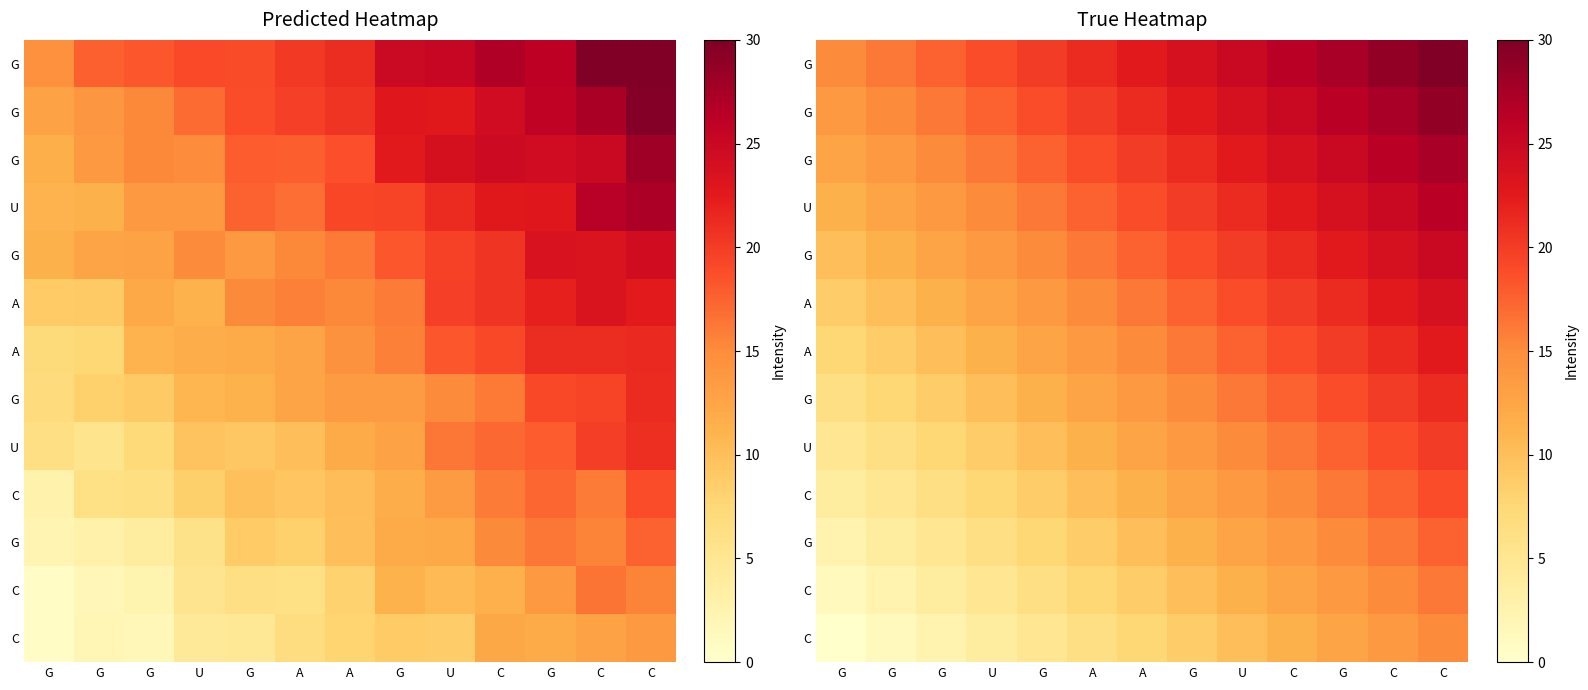

What is the total value across all series at U?

146.2